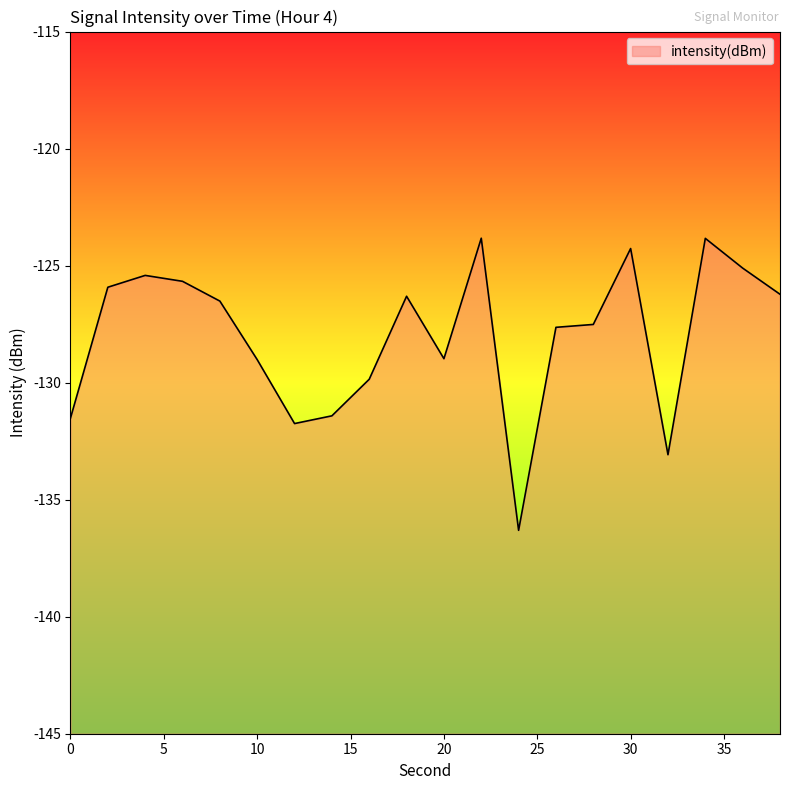

List the labels in order of value, largest first.

22, 34, 30, 36, 4, 6, 2, 38, 18, 8, 28, 26, 20, 10, 16, 14, 0, 12, 32, 24